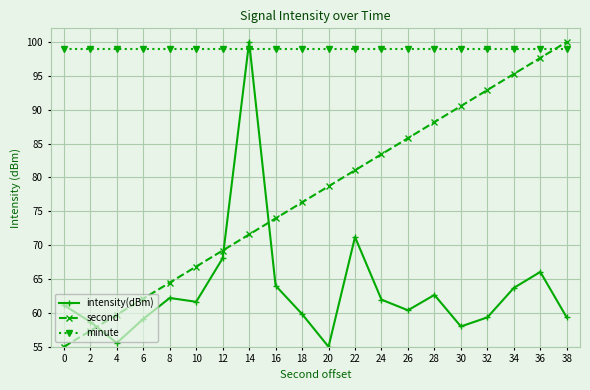

Count the number of categories in the chart.

20